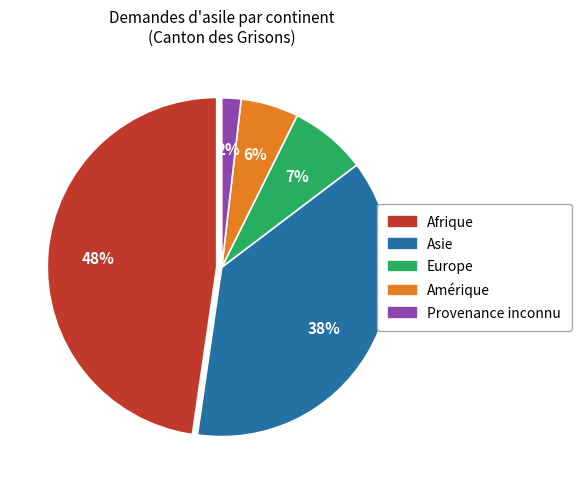

Is there a majority slice in this chart?

No